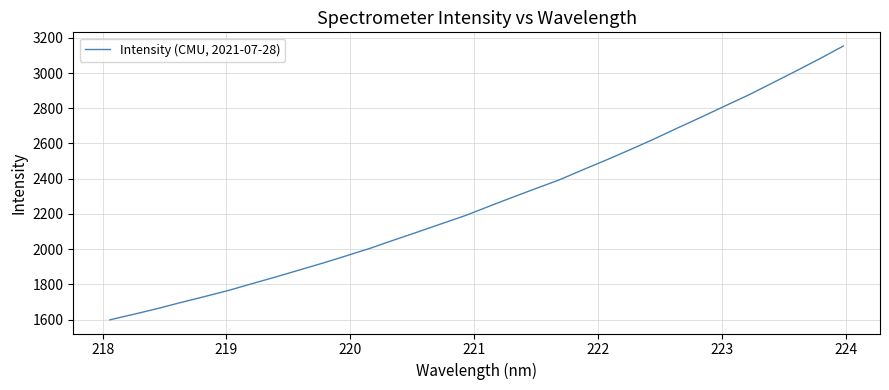

What is the average value?

2272.5